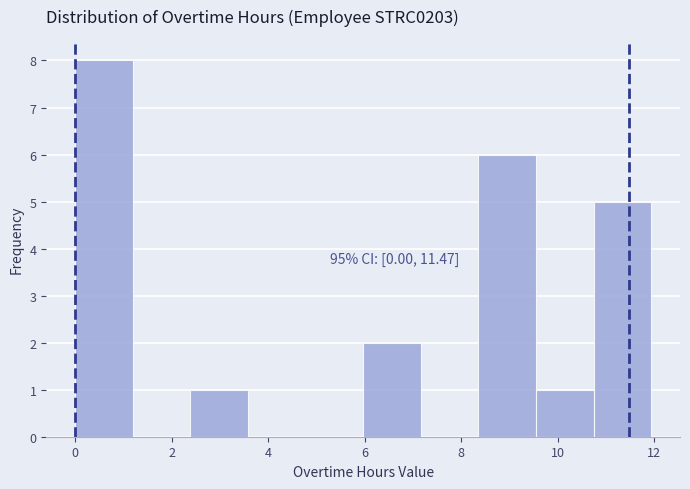

Which range on the x-axis has the tallest bar?

0.0 to 1.2